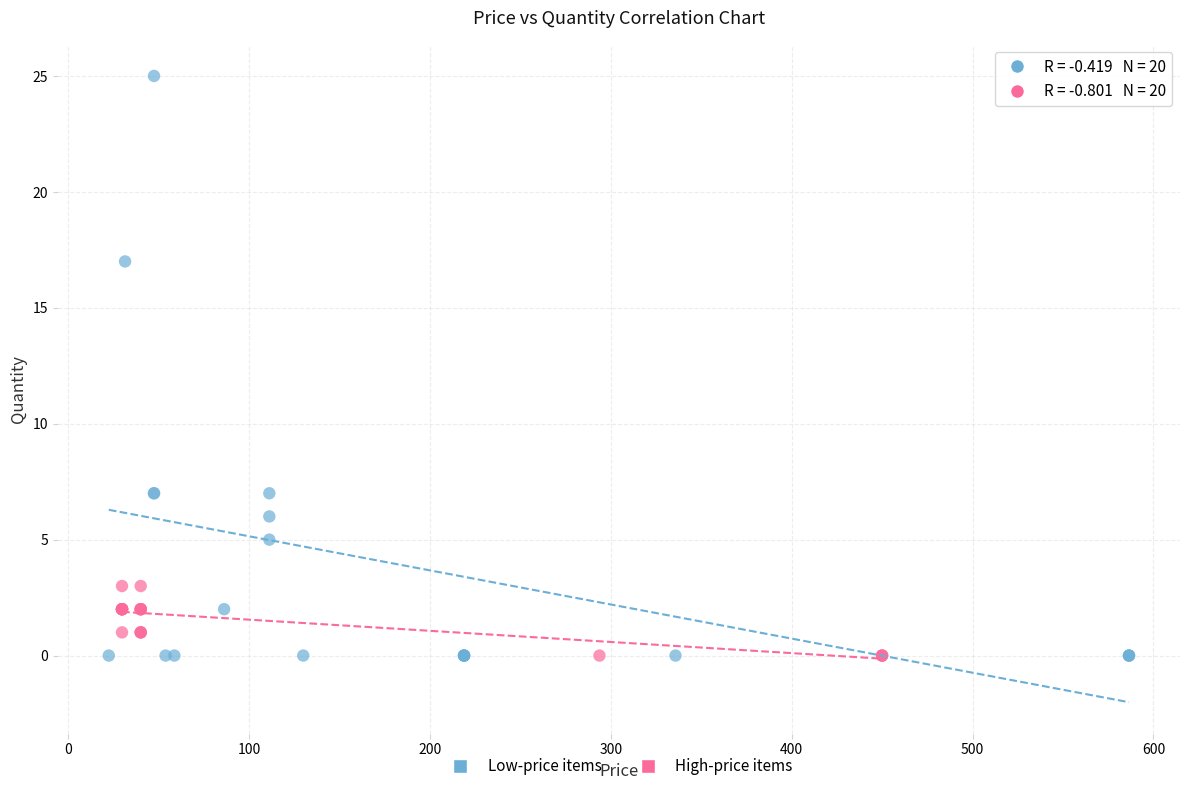

Which series reaches the maximum Y coordinate?

Low-price items